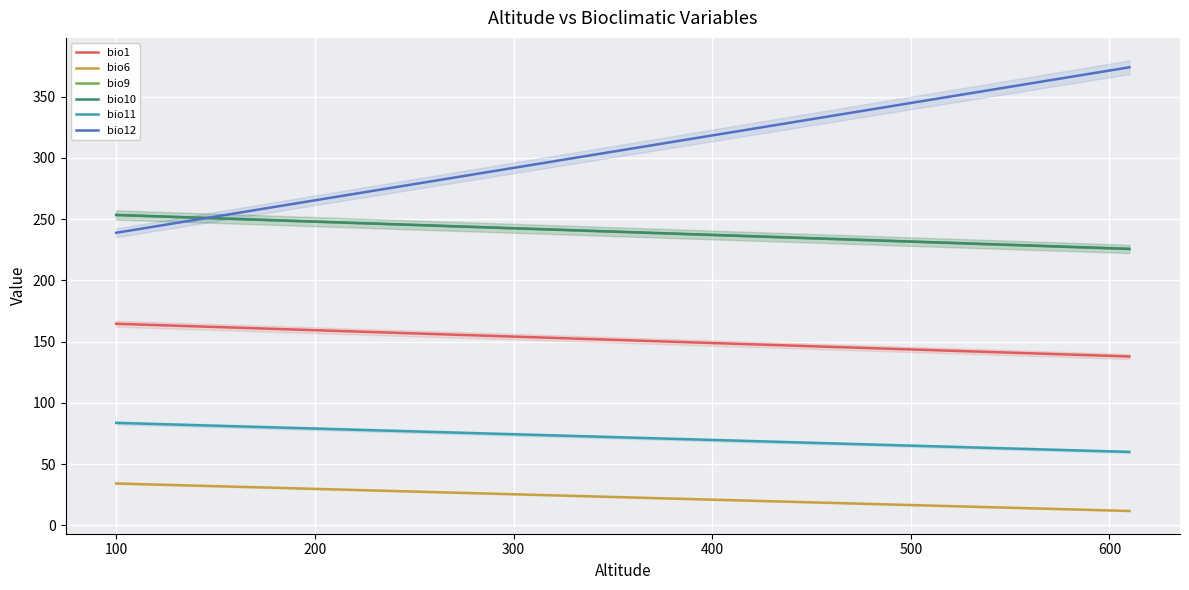

What is the lowest value of the bio1 series?

137.8